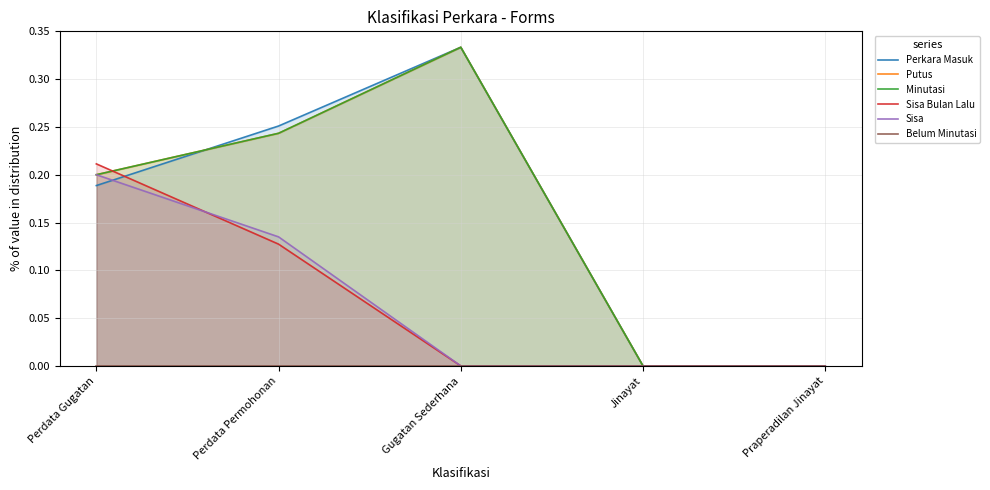

Which series changed the most between Perdata Permohonan and Praperadilan Jinayat?

Perkara Masuk